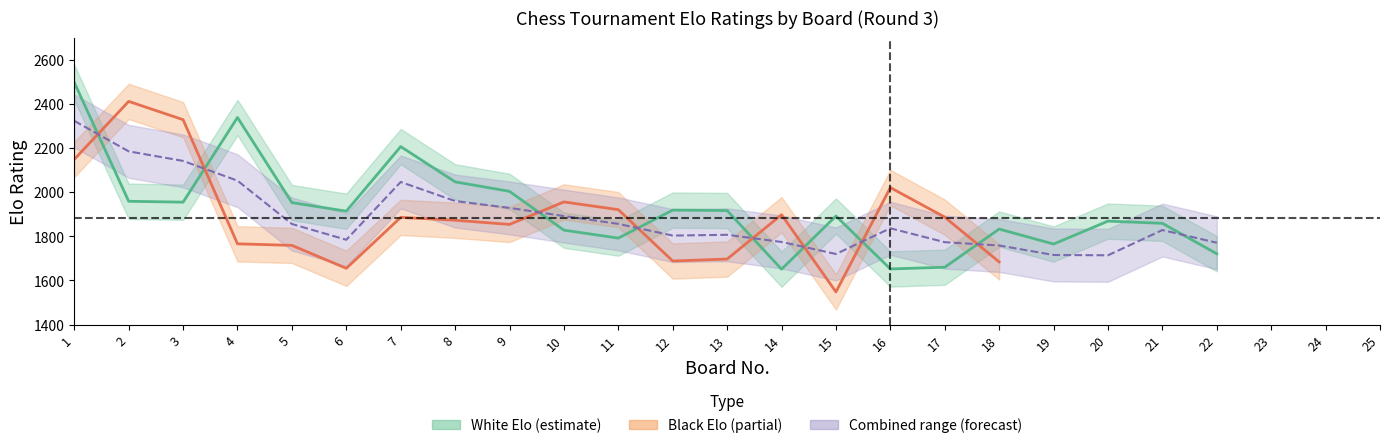

The value of Board at 24 is 24. True or false?

True